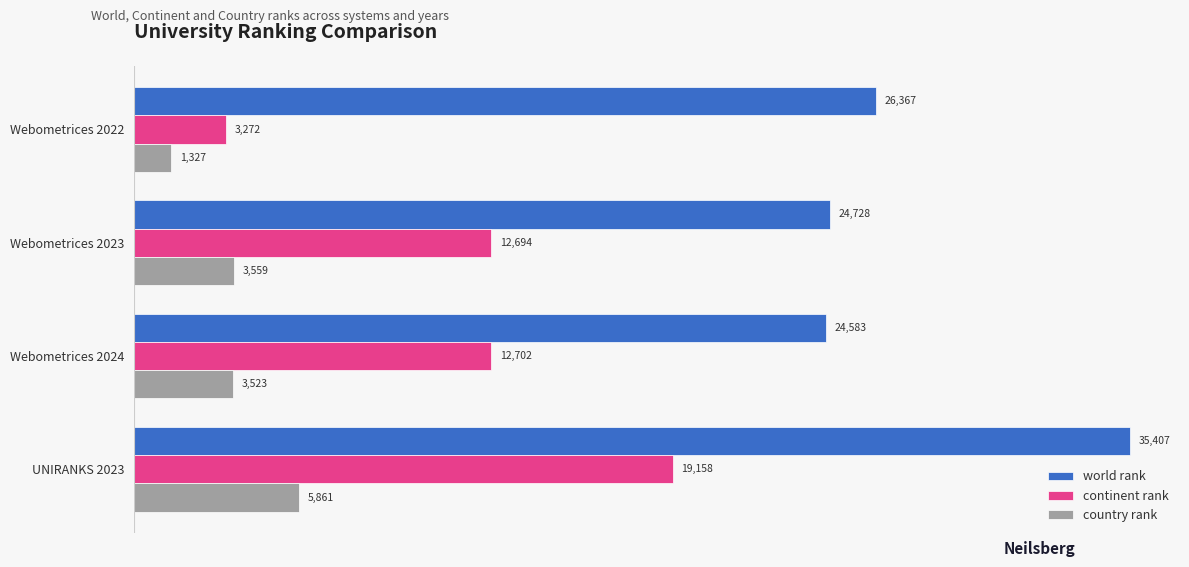

Which label corresponds to the largest value in the chart?

UNIRANKS 2023